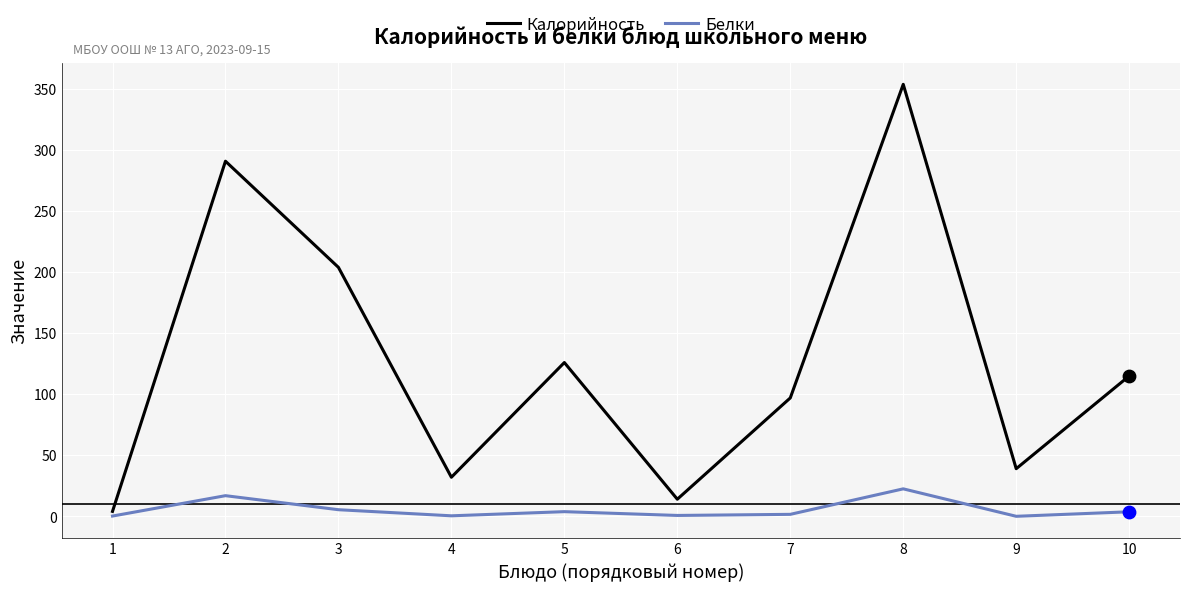

Which series has the largest total across all categories?

Калорийность